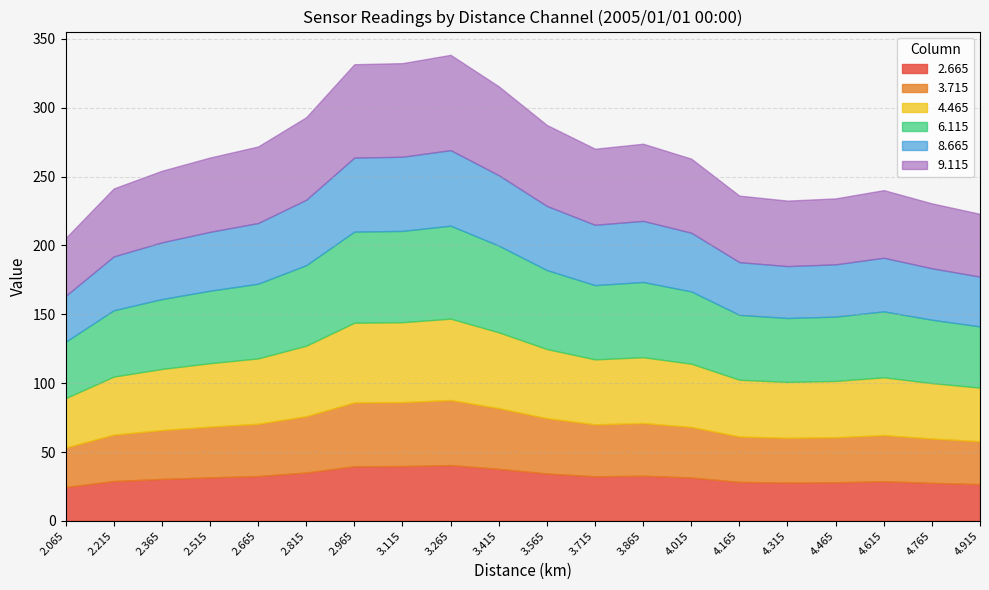

What is the total value across all series at 2.365?

254.2